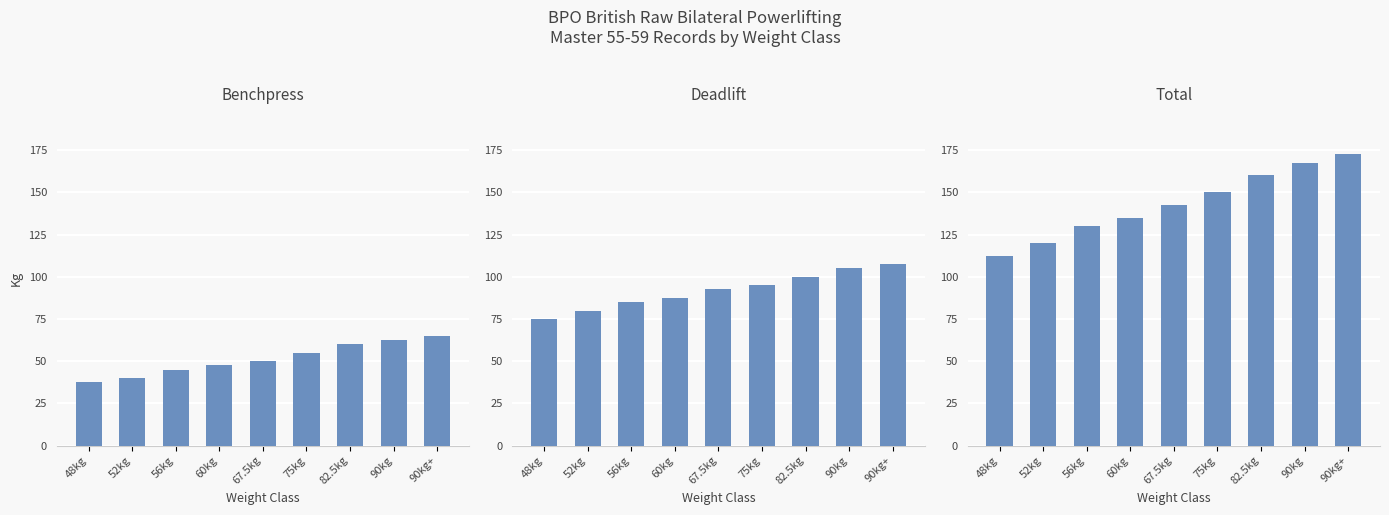

Are the bars grouped side by side (vs. stacked)?

Yes